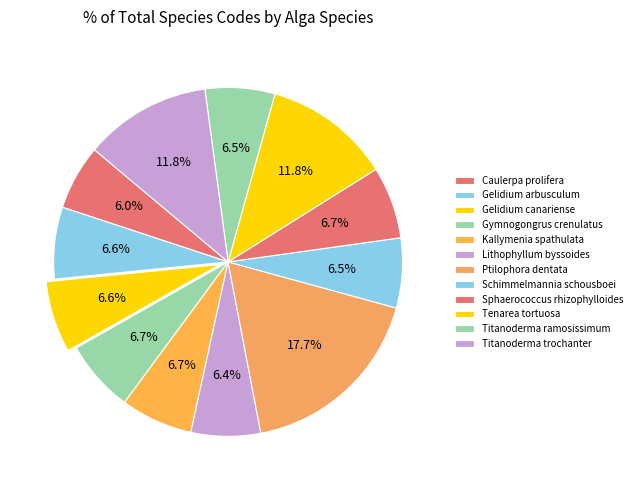

How many segments does this pie chart have?

12